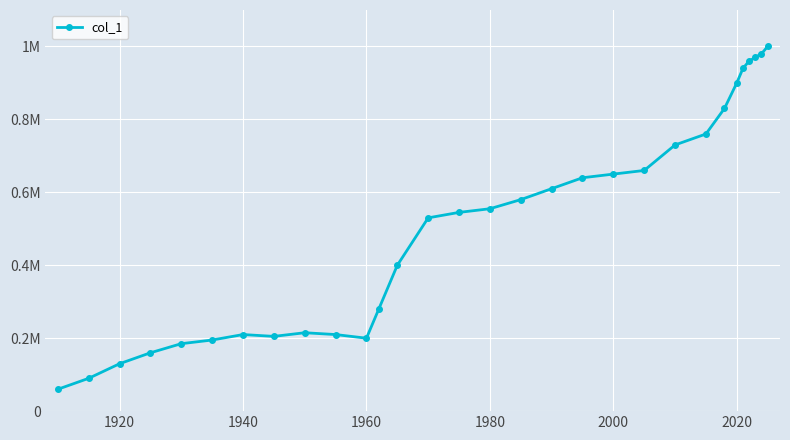

Does the chart display data point markers on the line(s)?

Yes